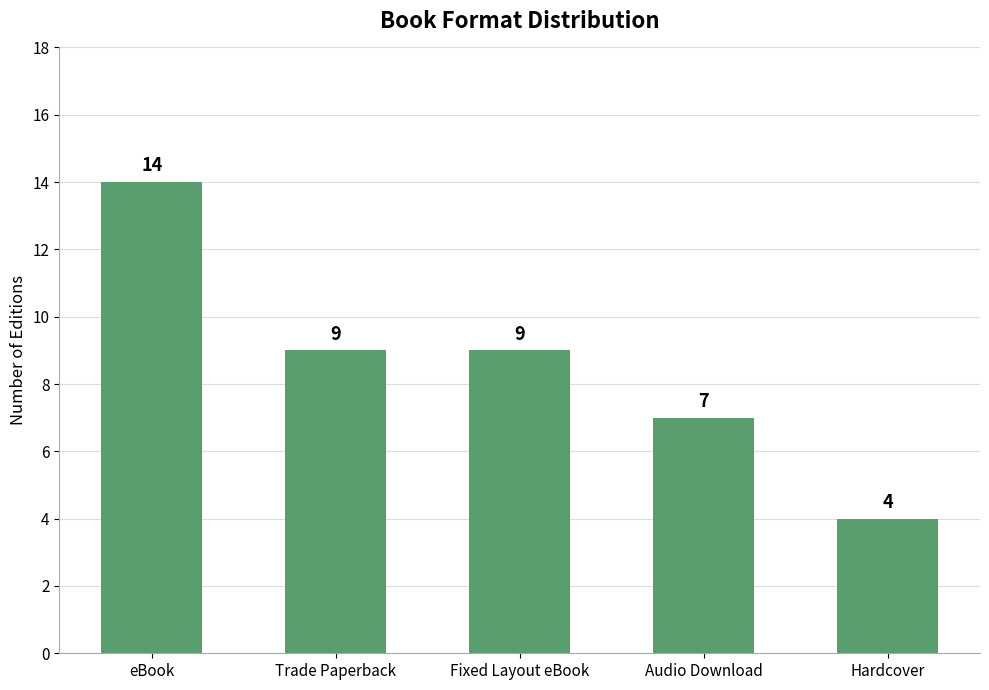

What is the difference between the maximum and second lowest values?

7